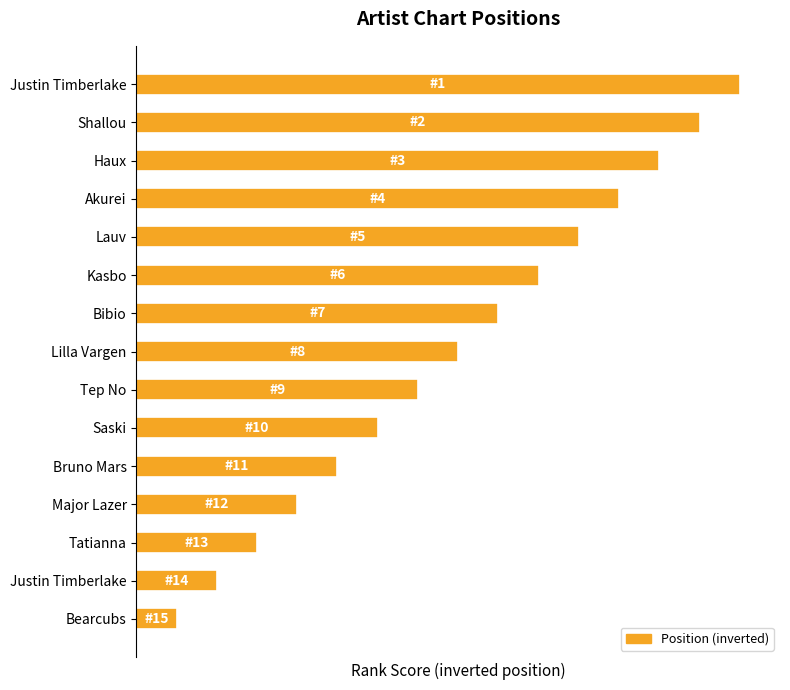

Are the bars horizontal?

Yes